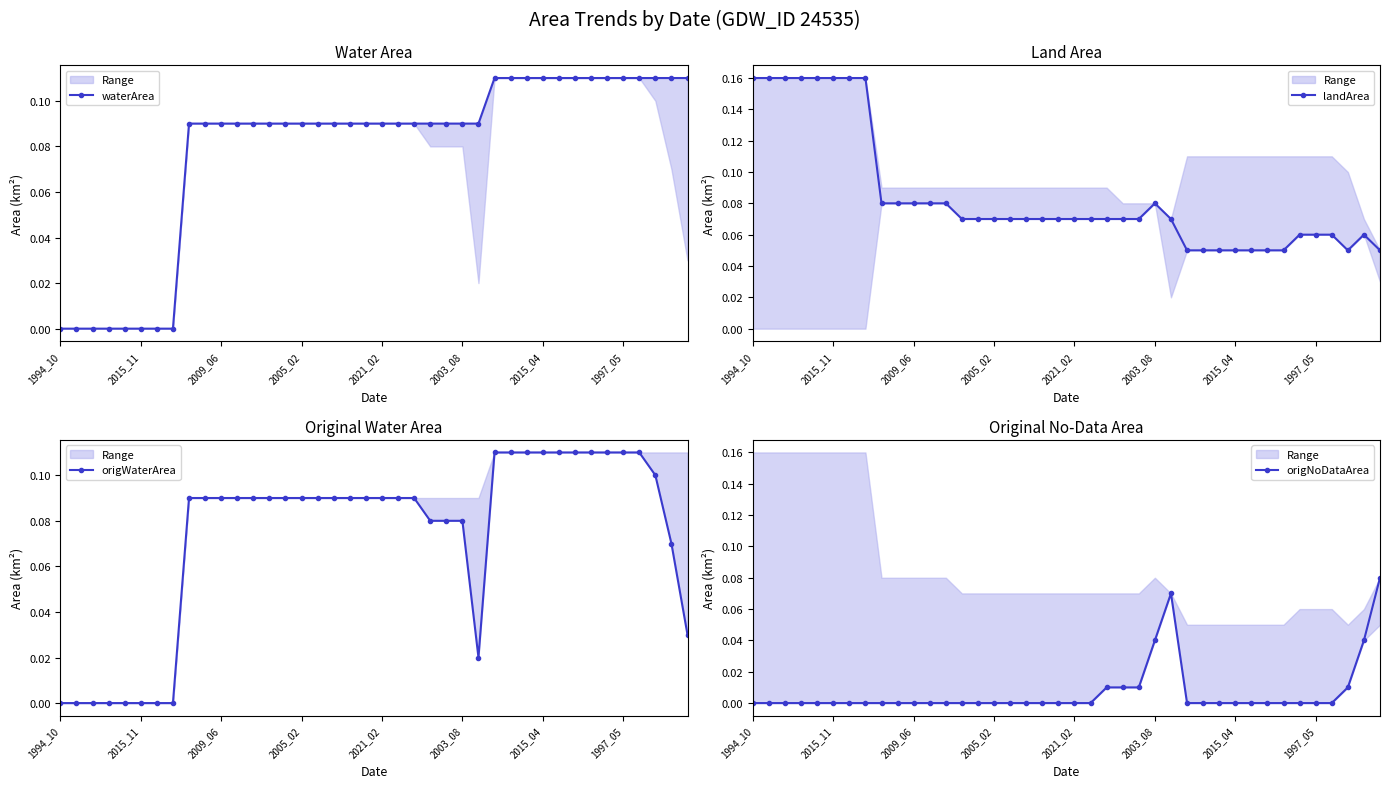

Reading left to right, transcribe all the data shown in this chart.

waterArea: 0.0	0.0	0.0	0.0	0.0	0.0	0.0	0.0	0.1	0.1	0.1	0.1	0.1	0.1	0.1	0.1	0.1	0.1	0.1	0.1	0.1	0.1	0.1	0.1	0.1	0.1	0.1	0.1	0.1	0.1	0.1	0.1	0.1	0.1	0.1	0.1	0.1	0.1	0.1	0.1
landArea: 0.2	0.2	0.2	0.2	0.2	0.2	0.2	0.2	0.1	0.1	0.1	0.1	0.1	0.1	0.1	0.1	0.1	0.1	0.1	0.1	0.1	0.1	0.1	0.1	0.1	0.1	0.1	0.1	0.1	0.1	0.1	0.1	0.1	0.1	0.1	0.1	0.1	0.1	0.1	0.1
origWaterArea: 0.0	0.0	0.0	0.0	0.0	0.0	0.0	0.0	0.1	0.1	0.1	0.1	0.1	0.1	0.1	0.1	0.1	0.1	0.1	0.1	0.1	0.1	0.1	0.1	0.1	0.1	0.0	0.1	0.1	0.1	0.1	0.1	0.1	0.1	0.1	0.1	0.1	0.1	0.1	0.0
origNoDataArea: 0.0	0.0	0.0	0.0	0.0	0.0	0.0	0.0	0.0	0.0	0.0	0.0	0.0	0.0	0.0	0.0	0.0	0.0	0.0	0.0	0.0	0.0	0.0	0.0	0.0	0.0	0.1	0.0	0.0	0.0	0.0	0.0	0.0	0.0	0.0	0.0	0.0	0.0	0.0	0.1